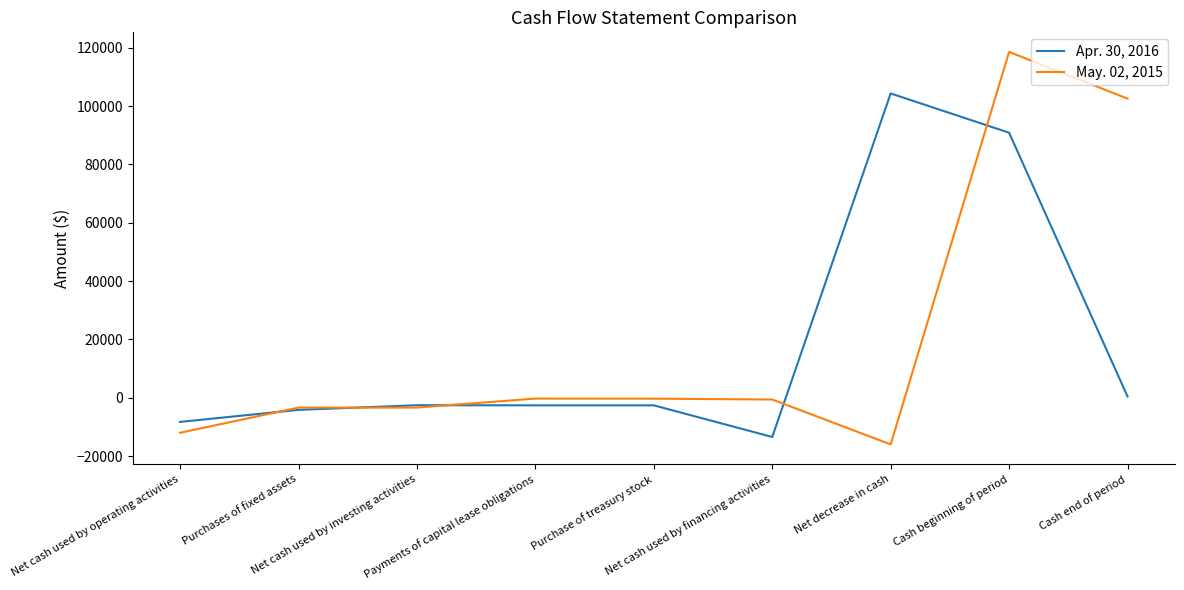

Rank the series by their maximum value, from lowest to highest.

Apr. 30, 2016, May. 02, 2015